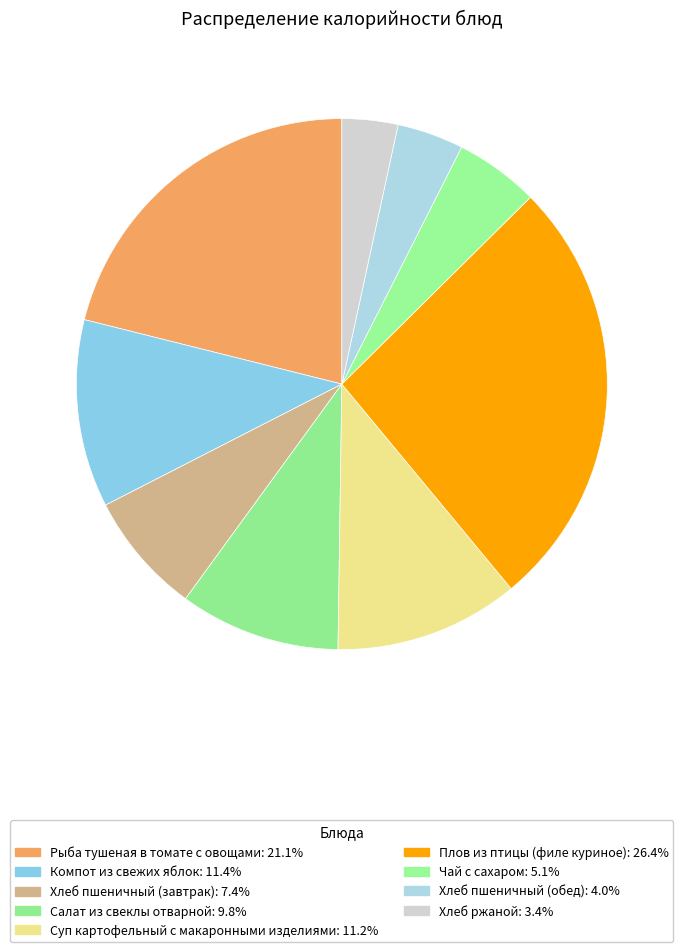

Which category has the smallest portion of the pie?

Хлеб ржаной